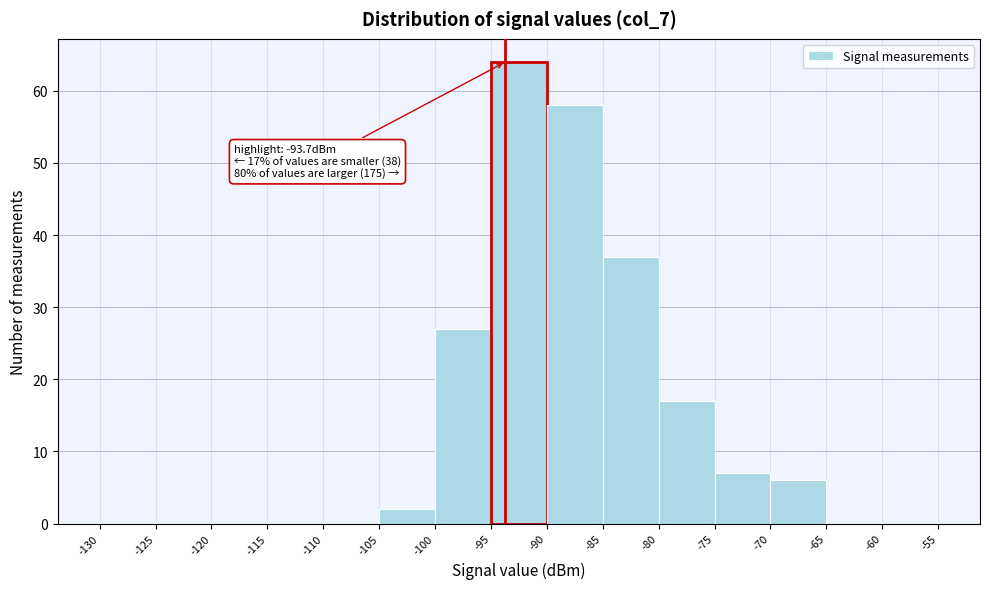

Over which range of the x-axis is the bar tallest?

-95 to -90